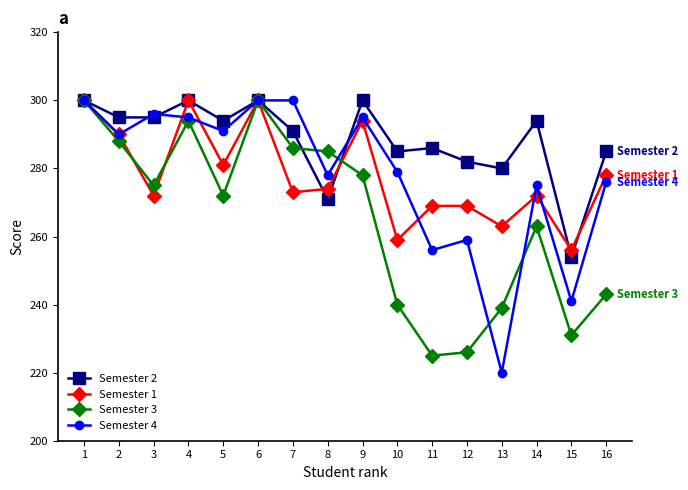

At which category does Semester 3 reach its first local valley?

3